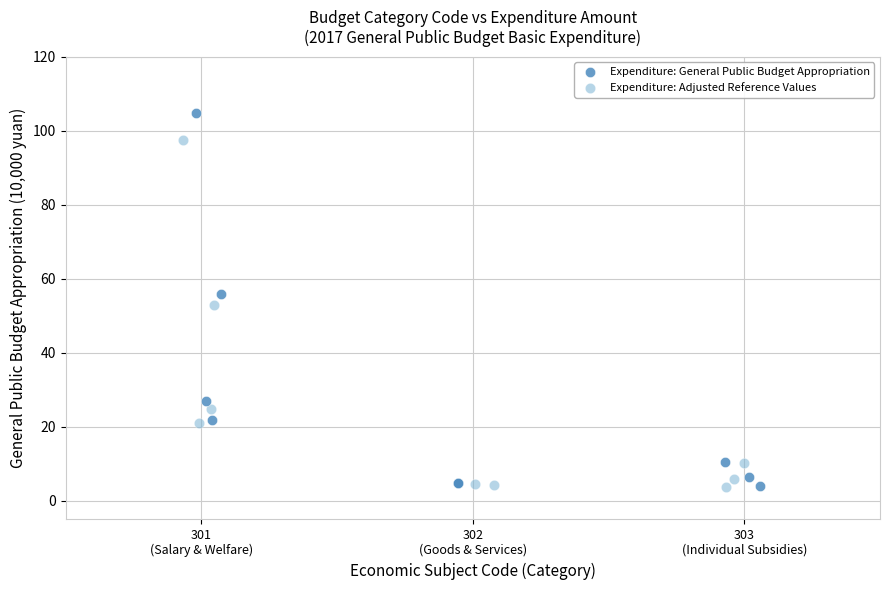

Which series has the widest spread of Y values?

Expenditure: General Public Budget Appropriation